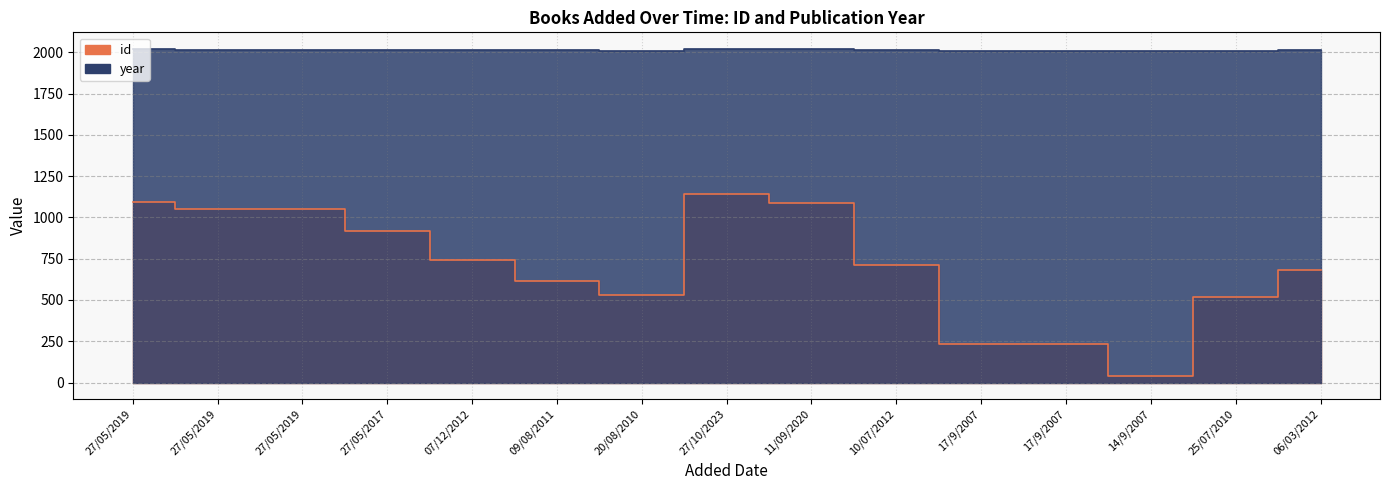

True or false: year and id cross at least once.

False